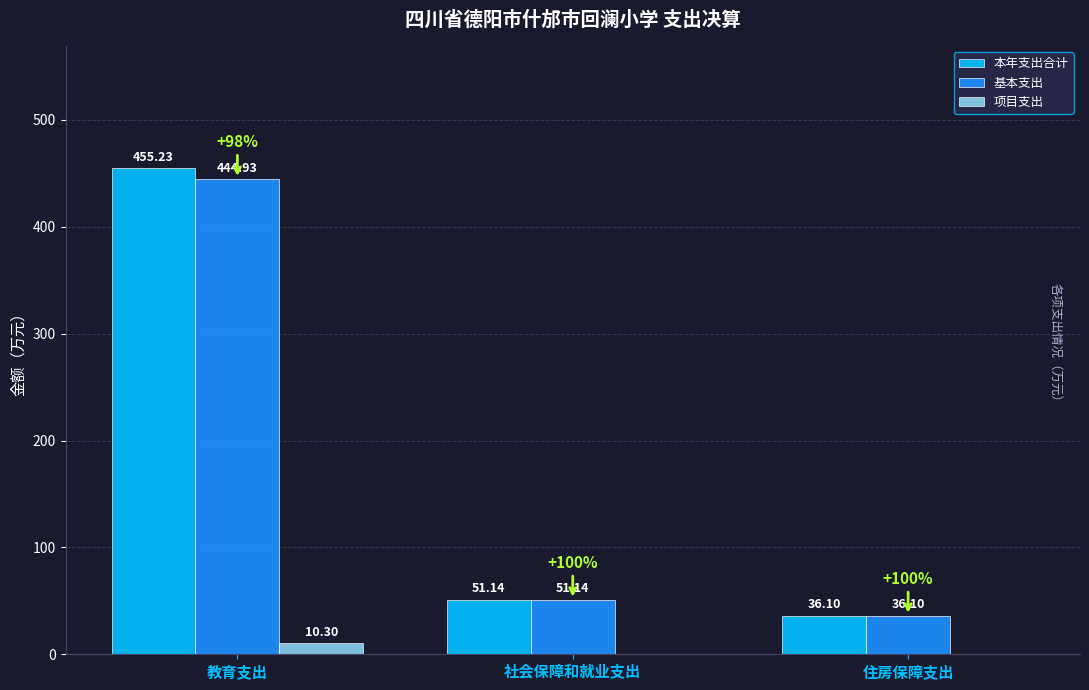

At which label does 本年支出合计 first exceed 51?

教育支出